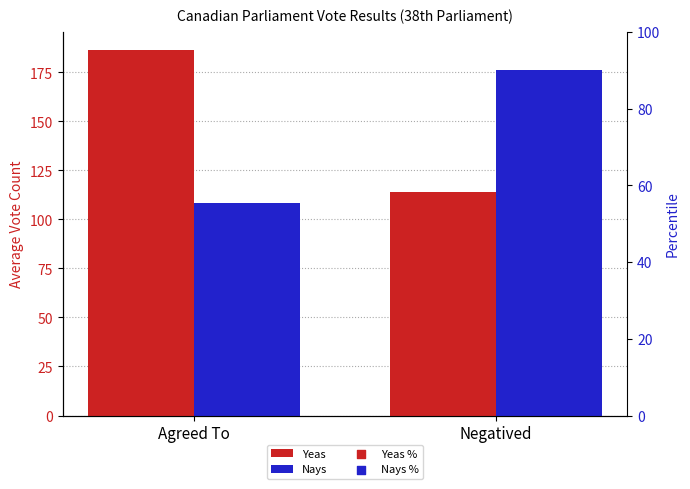

Which series contains the lowest Y value?

Nays %